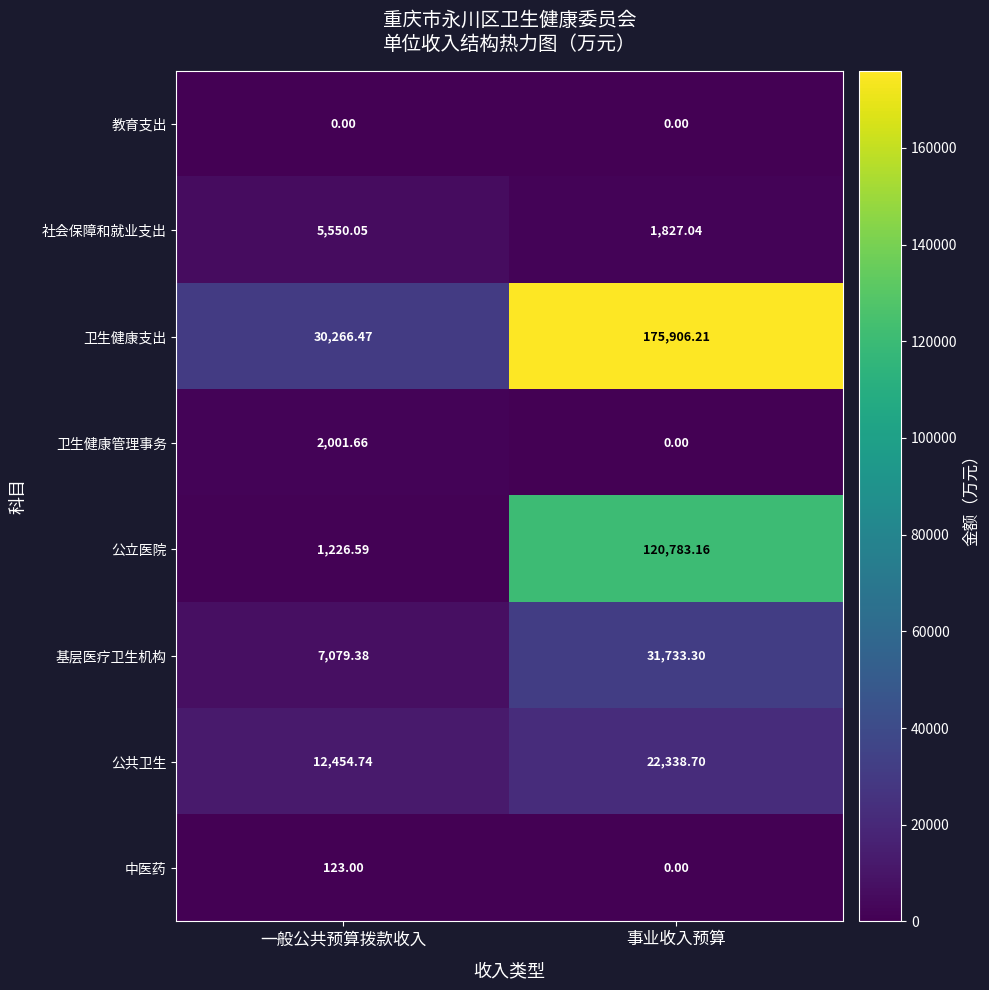

At how many categories does at least one series exceed 97972?

1